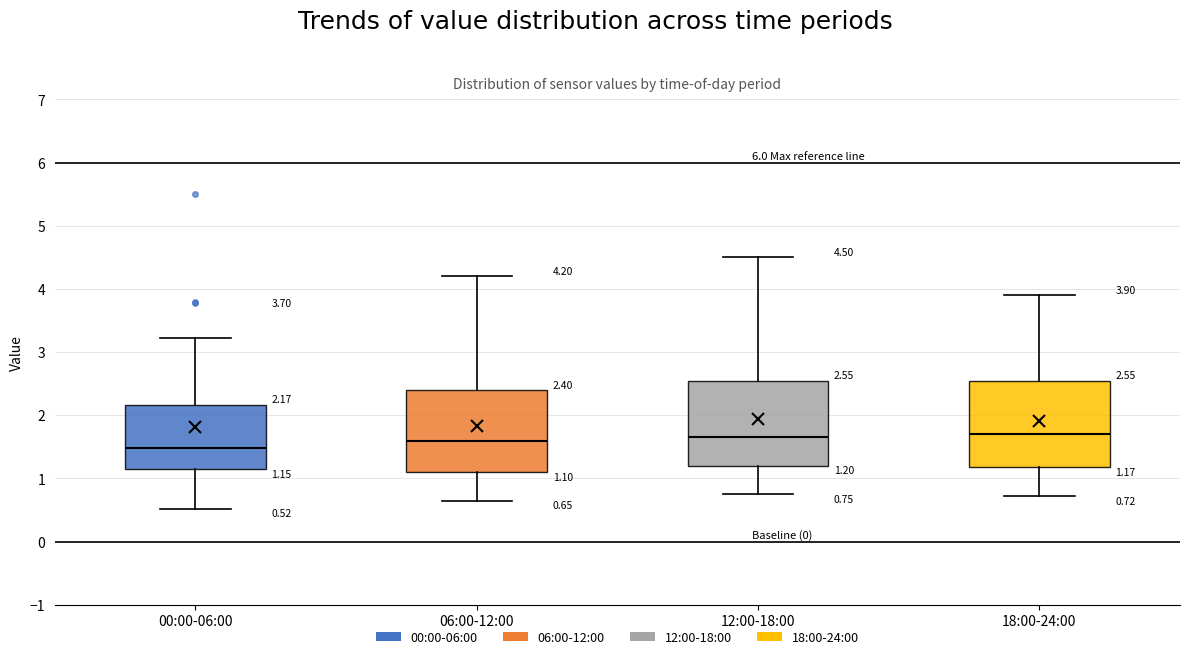

Which box's median line is the lowest?

00:00-06:00